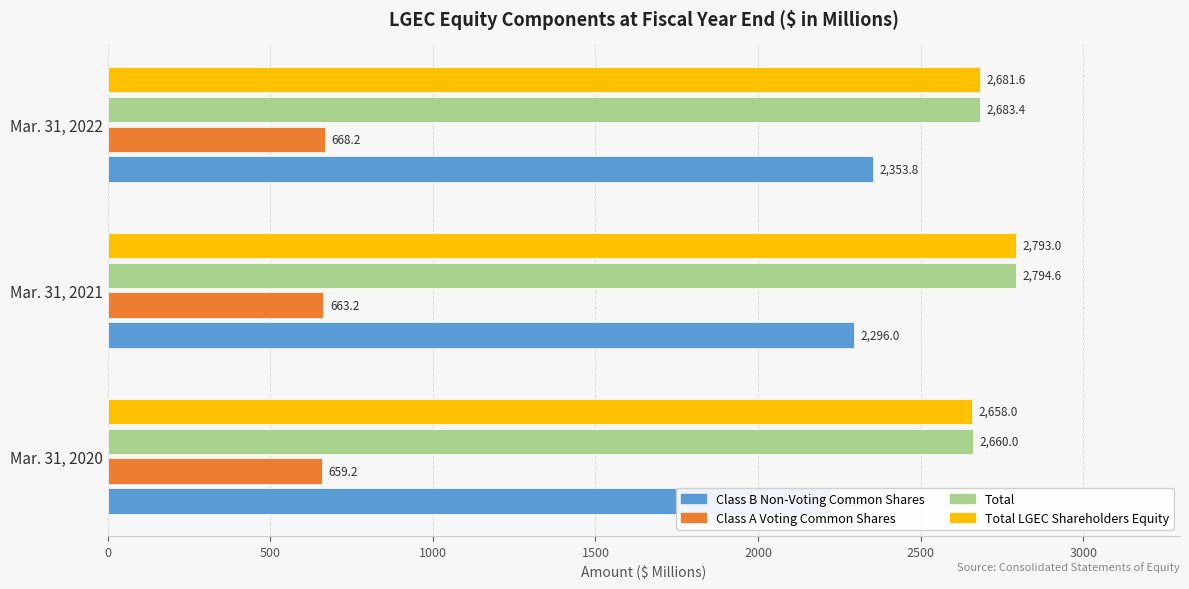

Rank the series at Mar. 31, 2021 from lowest to highest value.

Class A Voting Common Shares, Class B Non-Voting Common Shares, Total LGEC Shareholders Equity, Total